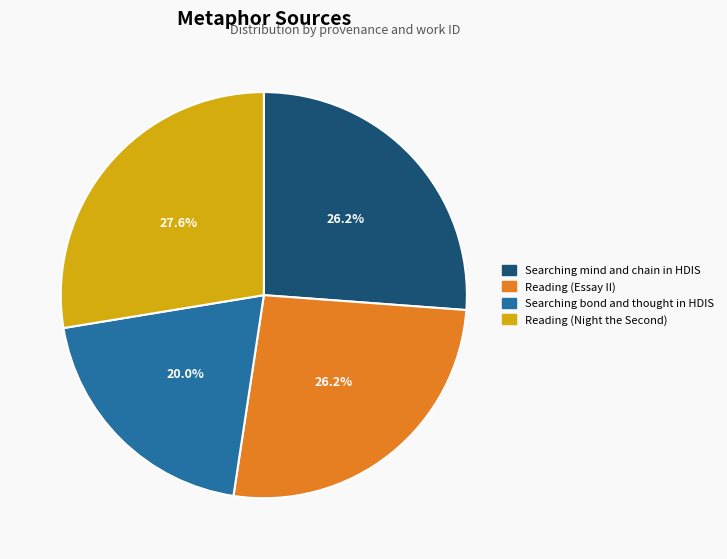

Which slice is the largest?

Reading (Night the Second)